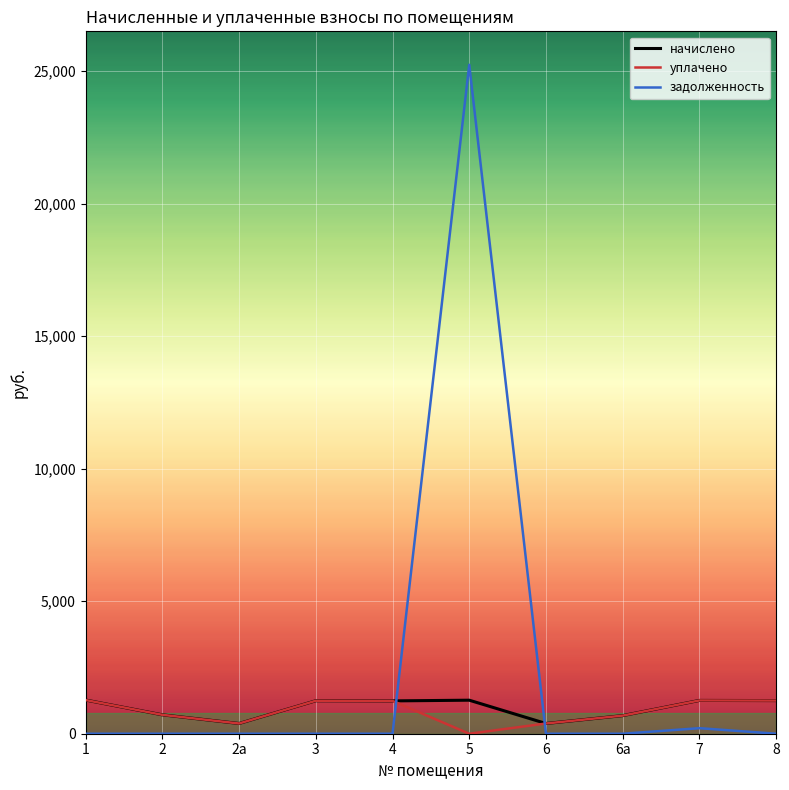

Where do задолженность and уплачено first cross each other?

4 and 5